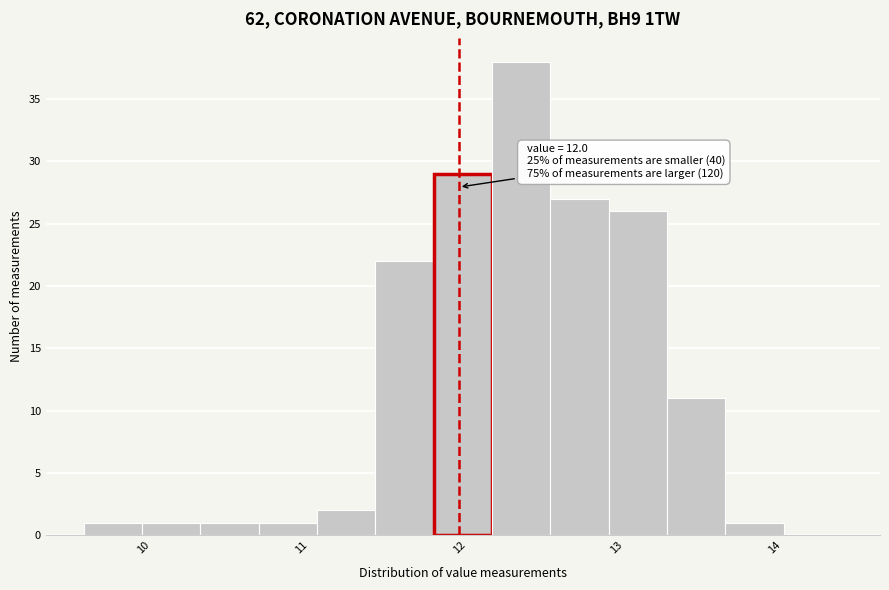

Read against the x-axis, roughly where is the centre of the tallest bar?

12.4